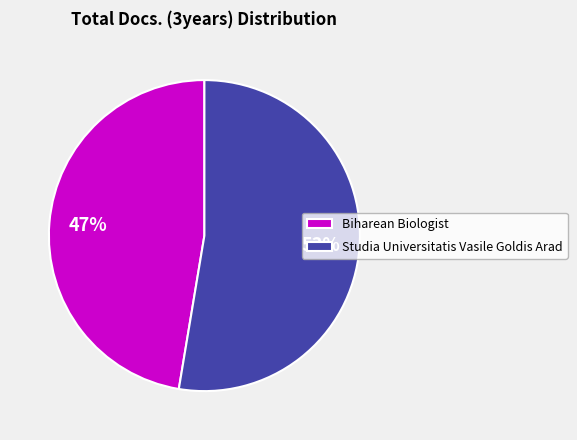

Is the sum of Biharean Biologist and Studia Universitatis Vasile Goldis Arad greater than half?

Yes